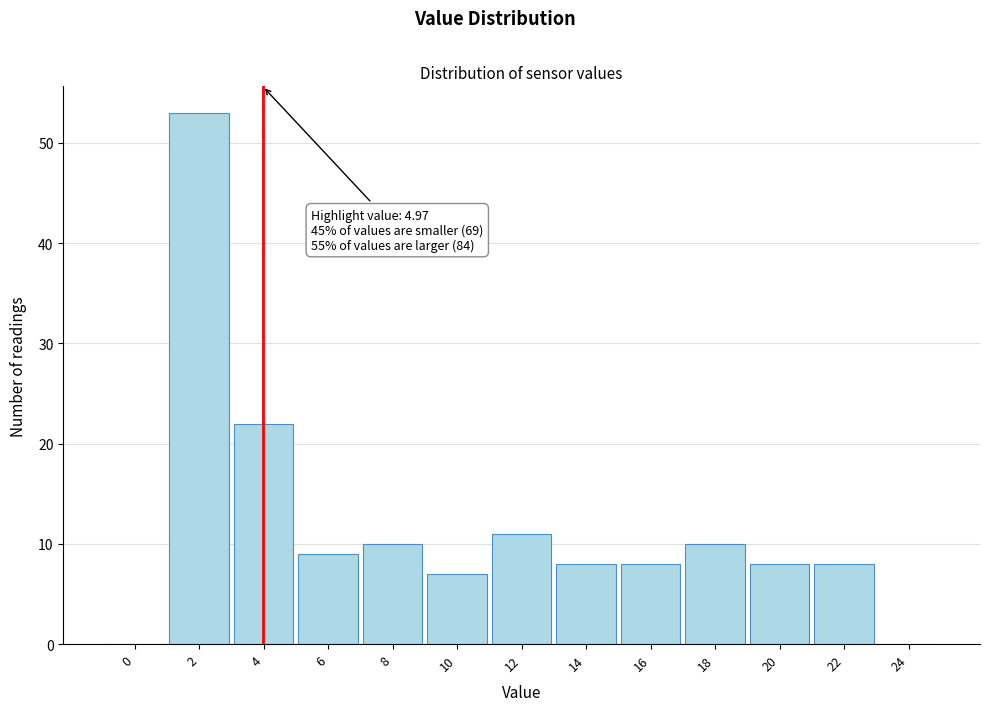

Reading right to left, extract all data points from this chart.

24=0	22=8	20=8	18=10	16=8	14=8	12=11	10=7	8=10	6=9	4=22	2=53	0=0